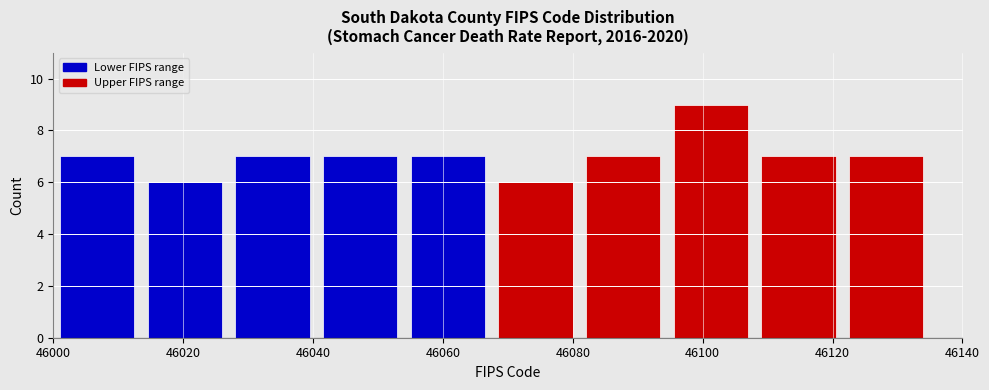

Reading left to right, transcribe this chart: for each bar, give the range it covers on the x-axis and its height. Neither the bar edges nor the heights are printed on the chart, so give them approximately, as read against the axes.

46000.0 to 46013.5: 7
46013.5 to 46027.0: 6
46027.0 to 46040.5: 7
46040.5 to 46054.0: 7
46054.0 to 46067.5: 7
46067.5 to 46081.0: 6
46081.0 to 46094.5: 7
46094.5 to 46108.0: 9
46108.0 to 46121.5: 7
46121.5 to 46135.0: 7